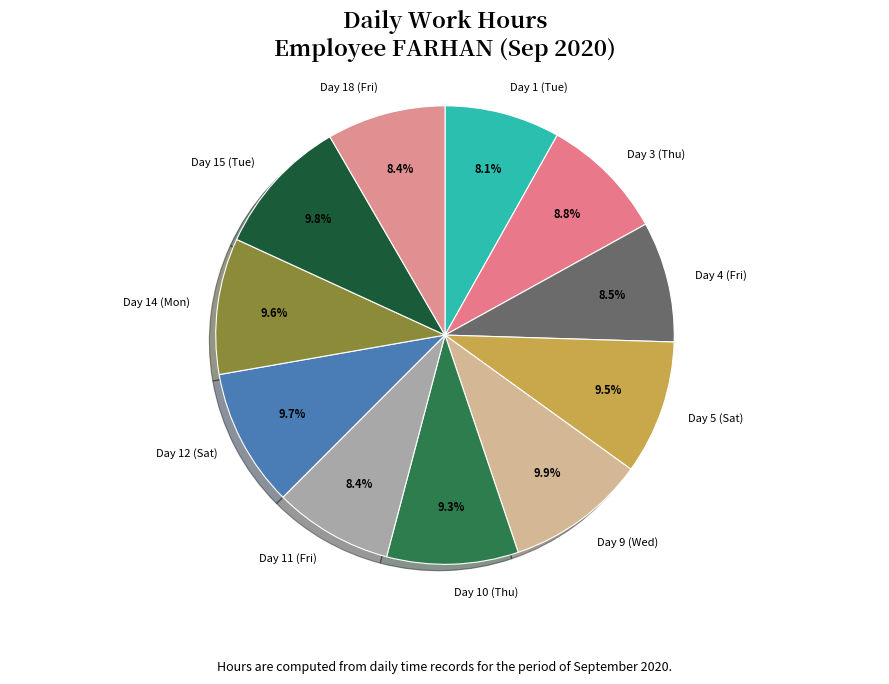

The Day 10 (Thu) slice represents 9% of the pie. True or false?

True